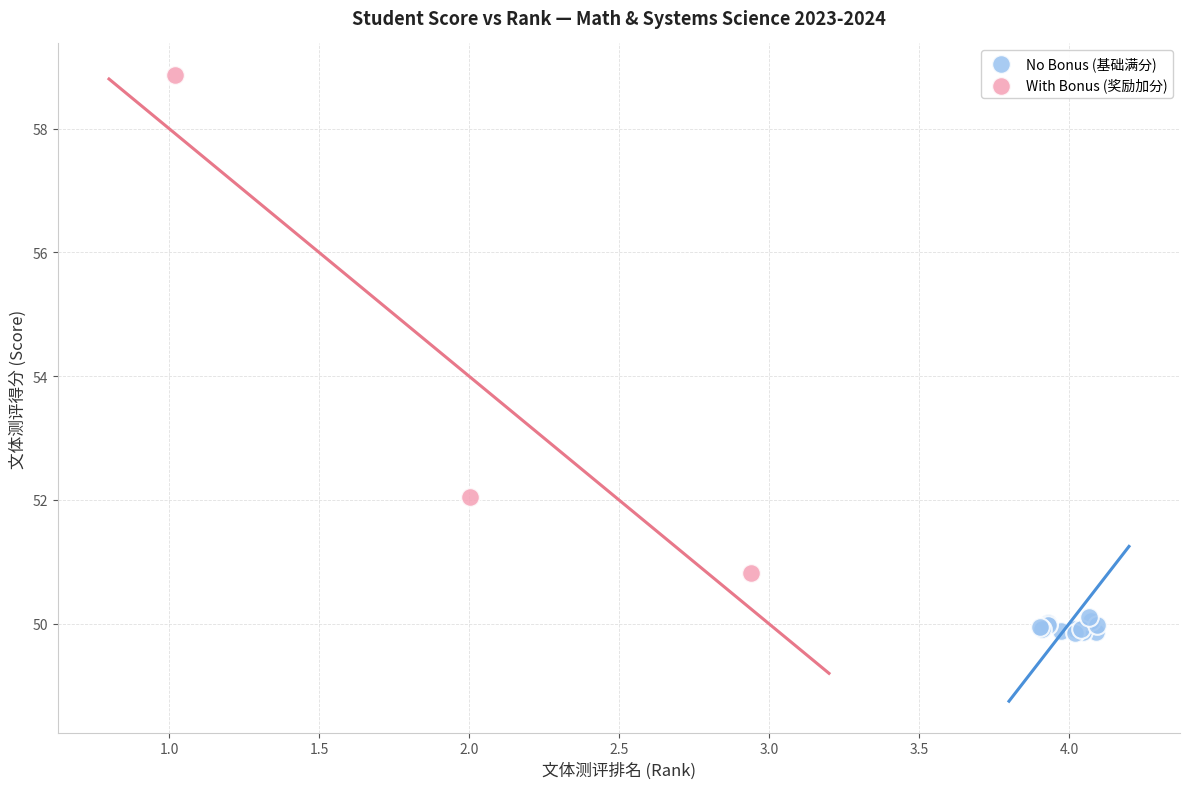

Which series contains the lowest Y value?

No Bonus (基础满分)